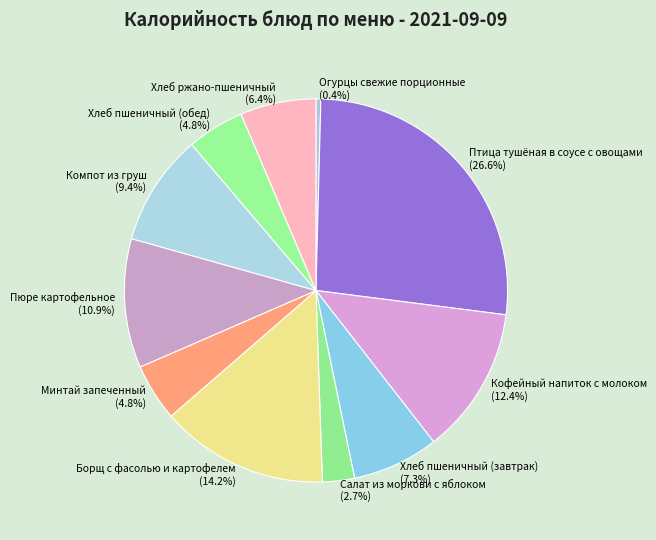

Does Пюре картофельное represent more than half of the total?

No